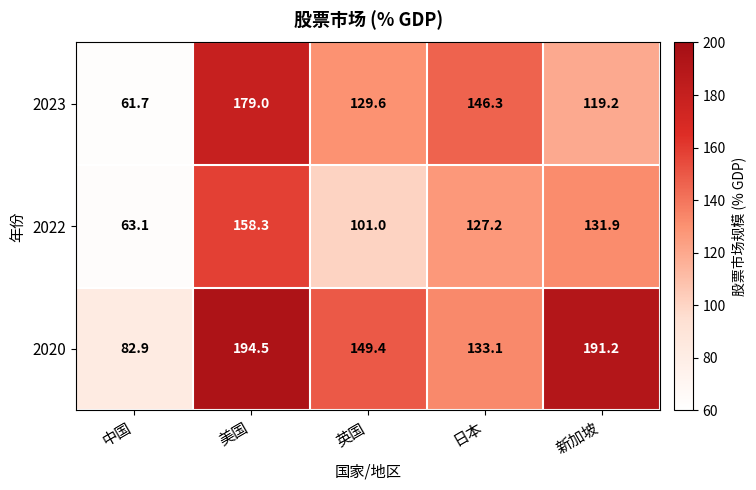

True or false: 2023 has a value of 243.8 at 美国.

False